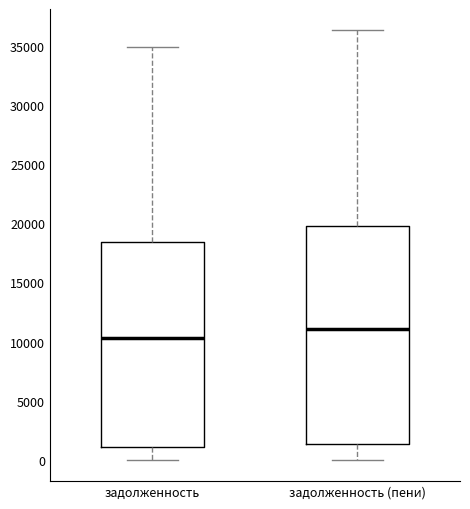

Which box is the tallest, from its lower edge to its upper edge?

задолженность (пени)